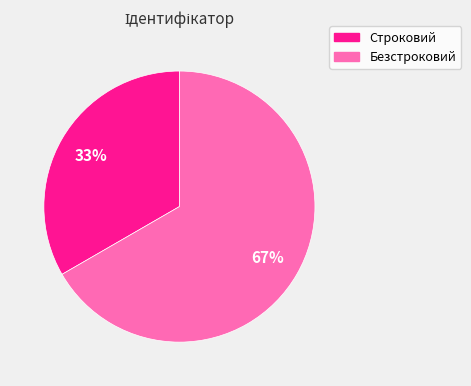

Combined, do Безстроковий and Строковий account for over 50%?

Yes